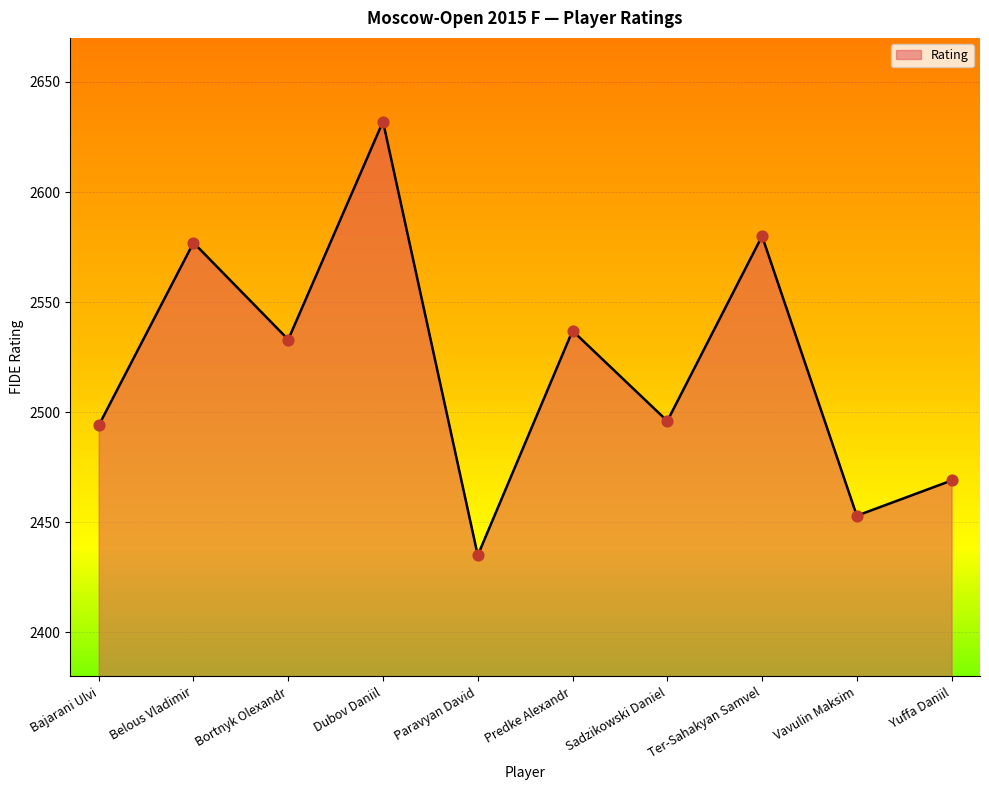

Between Ter-Sahakyan Samvel and Bajarani Ulvi, which is larger?

Ter-Sahakyan Samvel